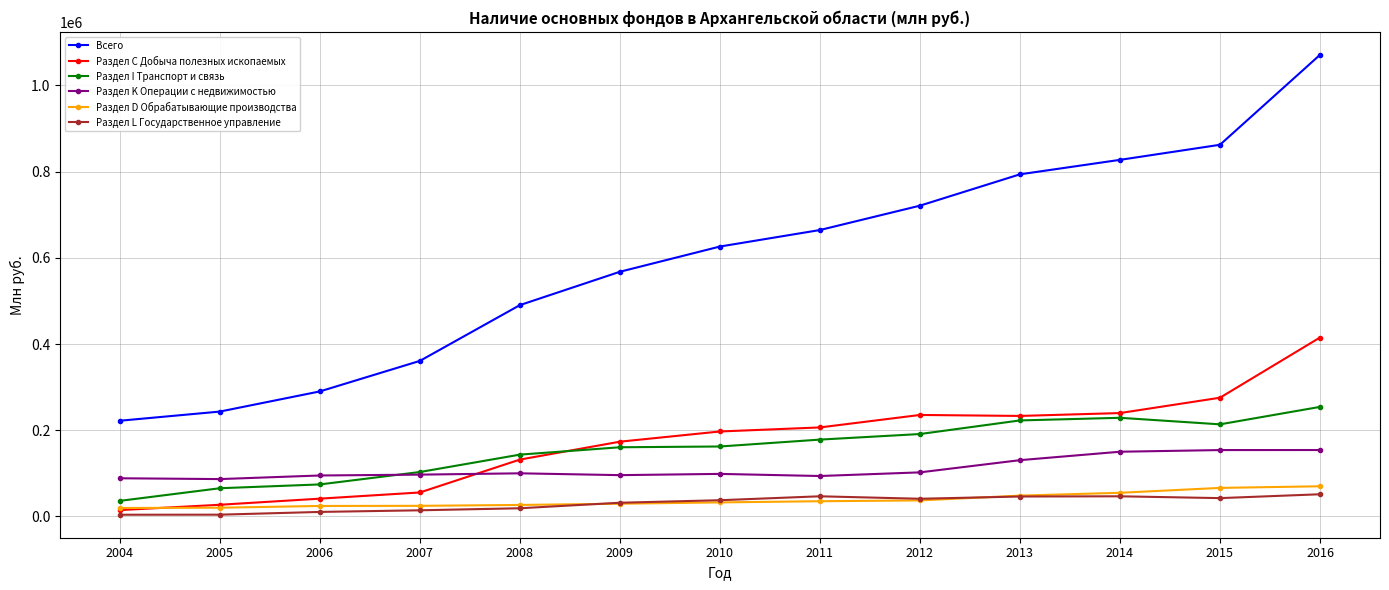

Is the value of Раздел I Транспорт и связь at 2004 greater than the value of Раздел С Добыча полезных ископаемых at 2009?

No